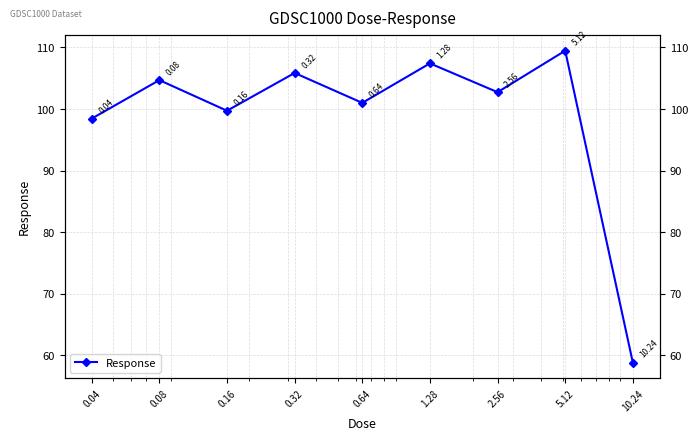

What is the difference between the second highest and minimum values?

48.6